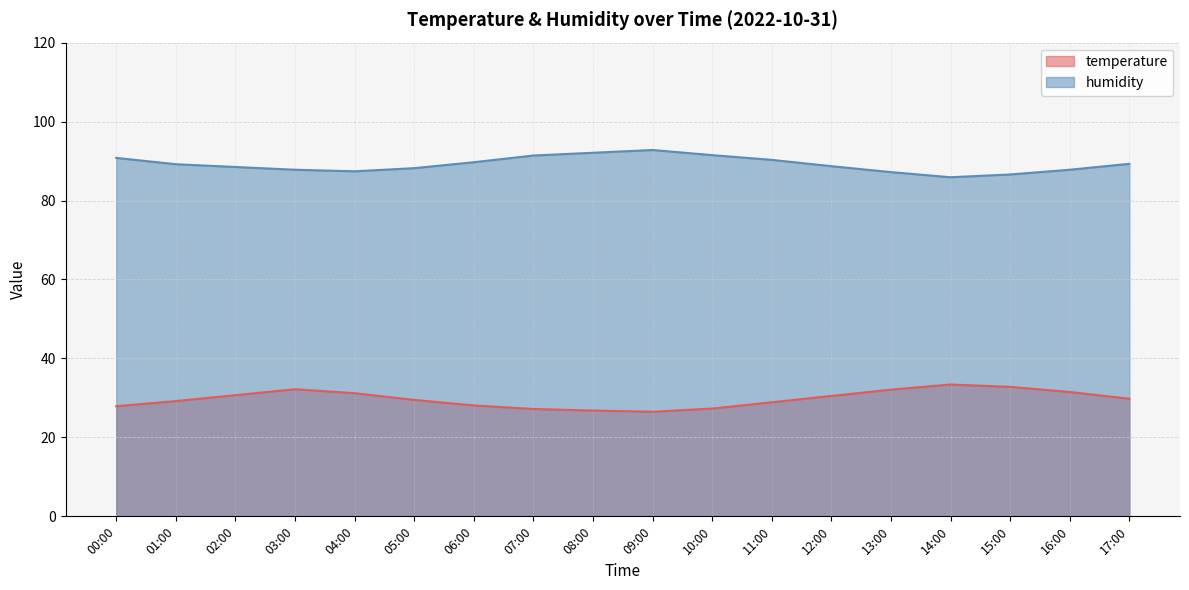

What is the approximate value of temperature at 13:00?

32.1